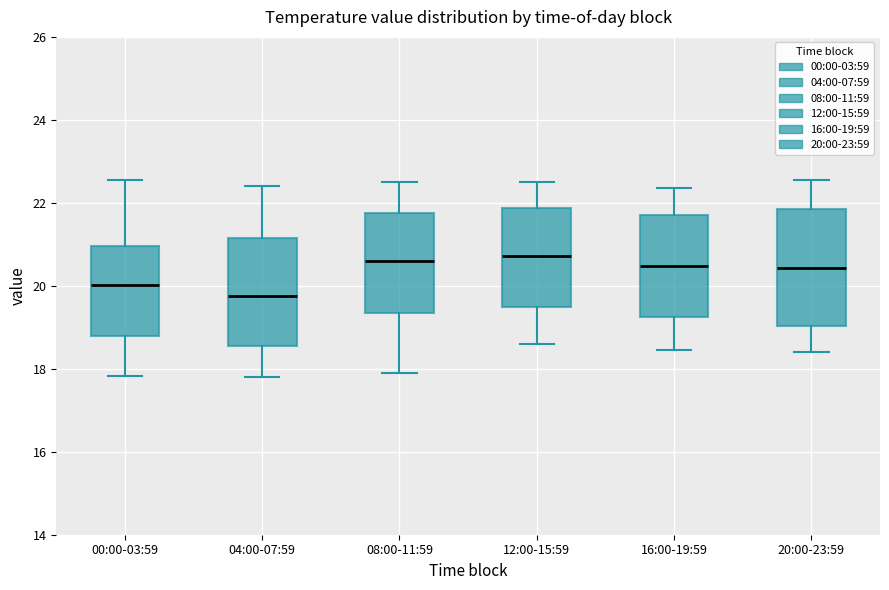

Reading left to right, read every box against the y-axis: the position of its median line, the range the box covers, and the ends of its whiskers. The values are not printed on the chart, so give them approximately, as read against the axis.

00:00-03:59: median 20.0, box 18.8 to 21.0, whiskers 17.8 to 22.6
04:00-07:59: median 19.8, box 18.6 to 21.2, whiskers 17.8 to 22.4
08:00-11:59: median 20.6, box 19.4 to 21.8, whiskers 18.0 to 22.6
12:00-15:59: median 20.8, box 19.6 to 21.8, whiskers 18.6 to 22.6
16:00-19:59: median 20.4, box 19.2 to 21.8, whiskers 18.4 to 22.4
20:00-23:59: median 20.4, box 19.0 to 21.8, whiskers 18.4 to 22.6